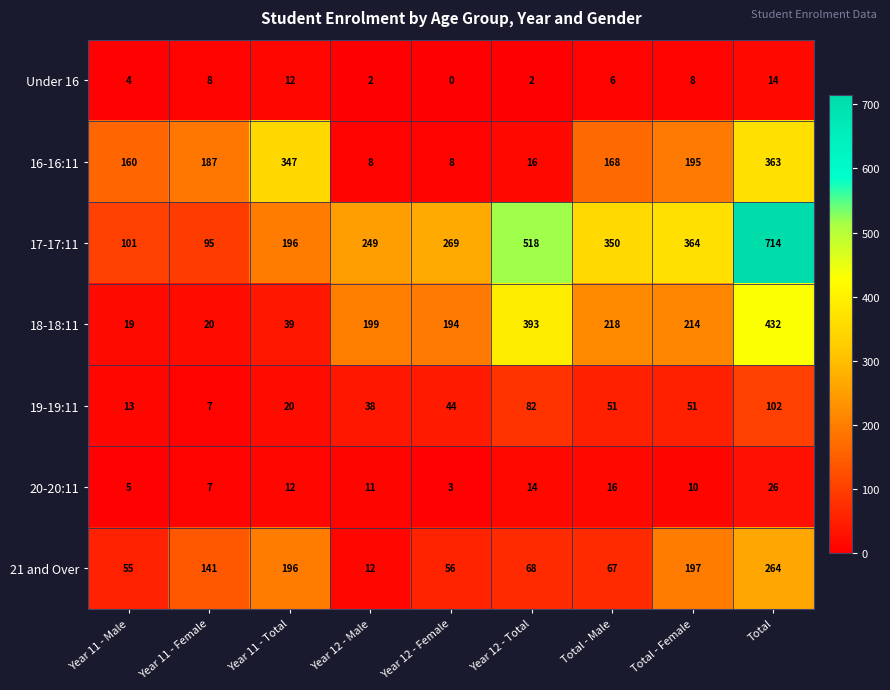

What is the difference between the maximum and second lowest values in the 21 and Over series?

209